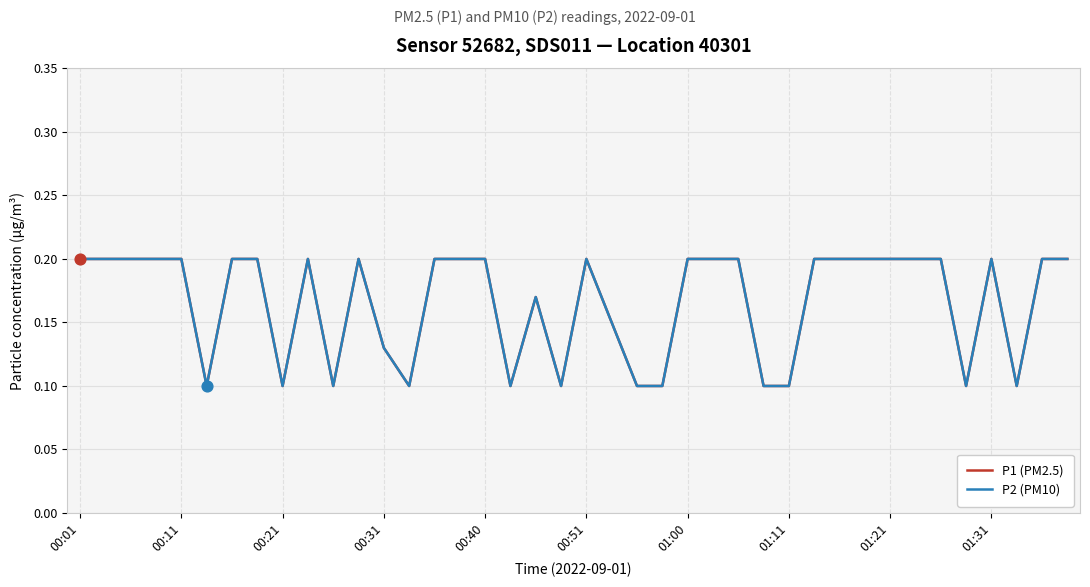

At which category is the sum across all series the highest?

00:01